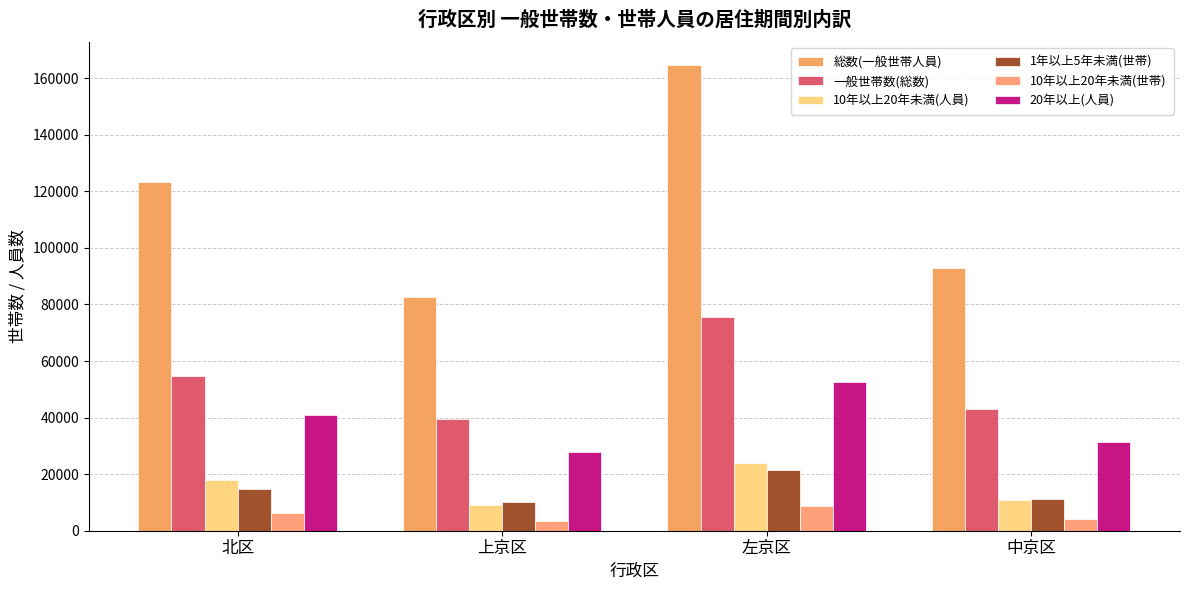

What is the difference between the maximum and minimum values in the 20年以上(人員) series?

24666